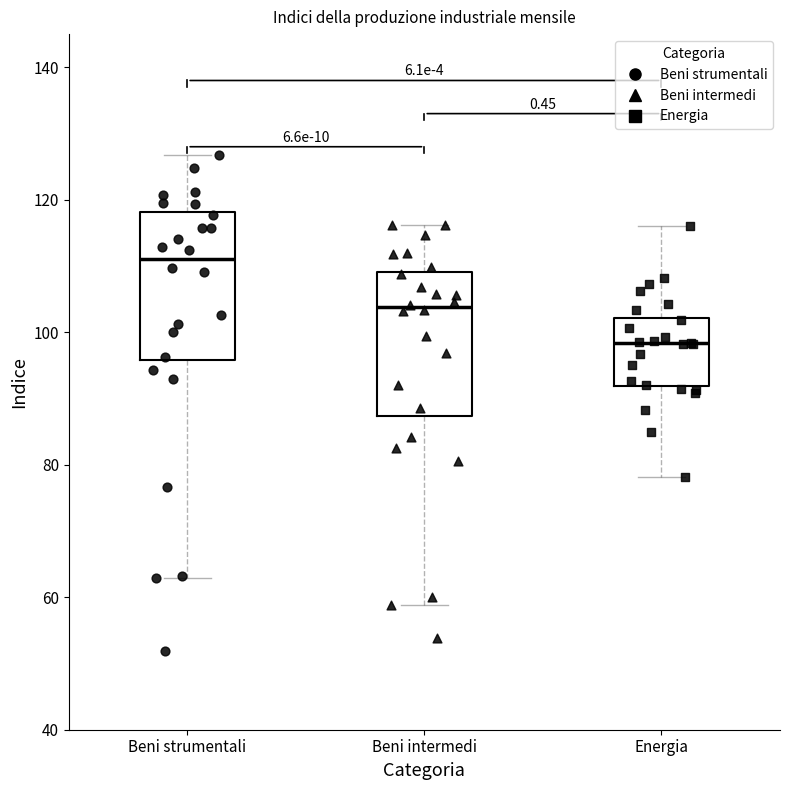

Reading left to right, read every box against the y-axis: the position of its median line, the range the box covers, and the ends of its whiskers. The values are not printed on the chart, so give them approximately, as read against the axis.

Beni strumentali: median 112, box 96 to 118, whiskers 62 to 126
Beni intermedi: median 104, box 88 to 110, whiskers 58 to 116
Energia: median 98, box 92 to 102, whiskers 78 to 116